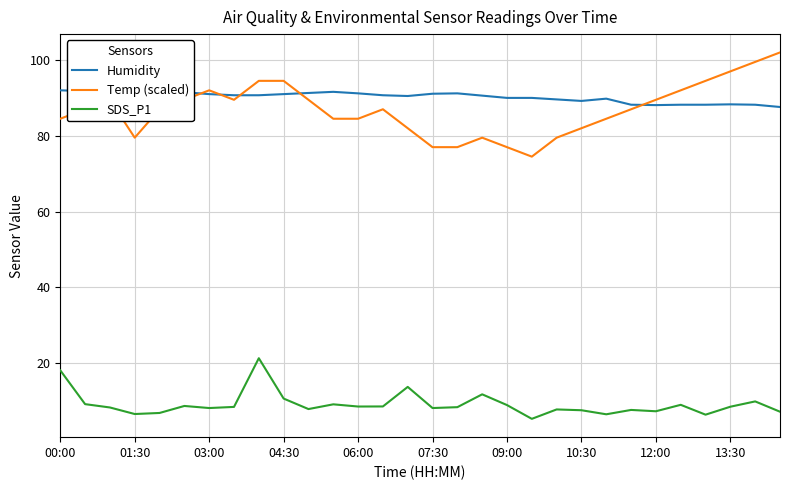

True or false: SDS_P1 and Temp (scaled) intersect in this chart.

False